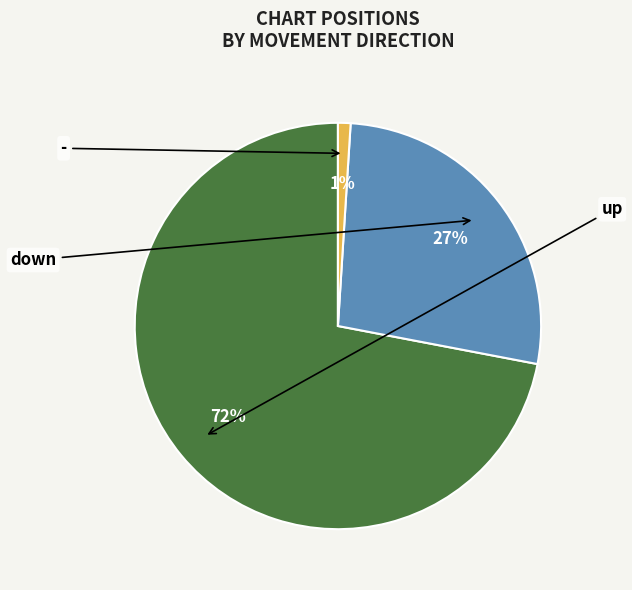

To the nearest percent, what is the difference between the largest and smallest slice percentages?

71%